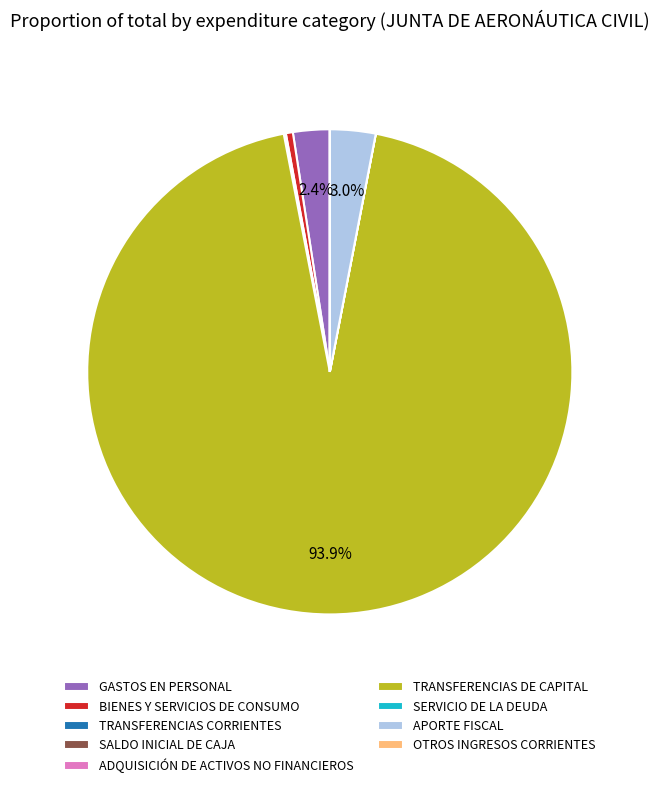

Does any single category account for the majority?

Yes